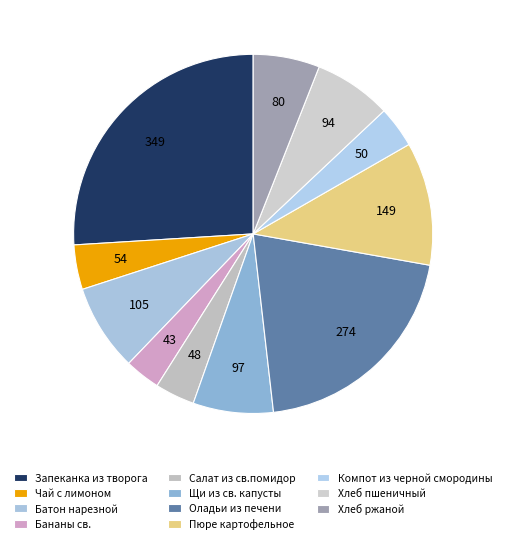

Is it true that Компот из черной смородины is 1% of the pie?

False